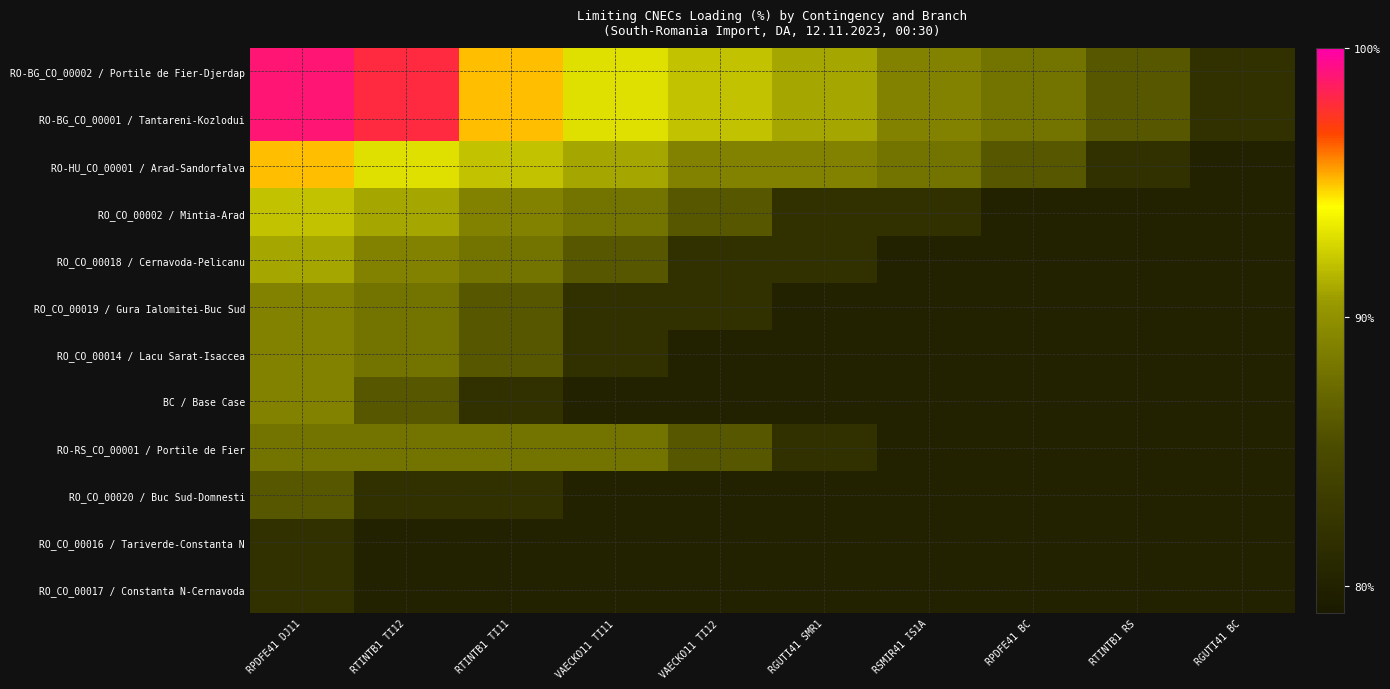

Reading left to right, list all the values displayed in this chart.

RO-BG_CO_00002 / Portile de Fier-Djerdap: RPDFE41 DJ11=99	RTINTB1 TI12=98	RTINTB1 TI11=95	VAECKO11 TI11=93	VAECKO11 TI12=92	RGUTI41 SMR1=91	RSMIR41 IS1A=89	RPDFE41 BC=88	RTINTB1 RS=86	RGUTI41 BC=82
RO-BG_CO_00001 / Tantareni-Kozlodui: RPDFE41 DJ11=99	RTINTB1 TI12=98	RTINTB1 TI11=95	VAECKO11 TI11=93	VAECKO11 TI12=92	RGUTI41 SMR1=91	RSMIR41 IS1A=89	RPDFE41 BC=88	RTINTB1 RS=86	RGUTI41 BC=82
RO-HU_CO_00001 / Arad-Sandorfalva: RPDFE41 DJ11=95	RTINTB1 TI12=93	RTINTB1 TI11=92	VAECKO11 TI11=91	VAECKO11 TI12=89	RGUTI41 SMR1=89	RSMIR41 IS1A=88	RPDFE41 BC=86	RTINTB1 RS=82	RGUTI41 BC=80
RO_CO_00002 / Mintia-Arad: RPDFE41 DJ11=92	RTINTB1 TI12=91	RTINTB1 TI11=89	VAECKO11 TI11=88	VAECKO11 TI12=86	RGUTI41 SMR1=82	RSMIR41 IS1A=82	RPDFE41 BC=80	RTINTB1 RS=80	RGUTI41 BC=80
RO_CO_00018 / Cernavoda-Pelicanu: RPDFE41 DJ11=91	RTINTB1 TI12=89	RTINTB1 TI11=88	VAECKO11 TI11=86	VAECKO11 TI12=82	RGUTI41 SMR1=82	RSMIR41 IS1A=80	RPDFE41 BC=80	RTINTB1 RS=80	RGUTI41 BC=80
RO_CO_00019 / Gura Ialomitei-Buc Sud: RPDFE41 DJ11=89	RTINTB1 TI12=88	RTINTB1 TI11=86	VAECKO11 TI11=82	VAECKO11 TI12=82	RGUTI41 SMR1=80	RSMIR41 IS1A=80	RPDFE41 BC=80	RTINTB1 RS=80	RGUTI41 BC=80
RO_CO_00014 / Lacu Sarat-Isaccea: RPDFE41 DJ11=89	RTINTB1 TI12=88	RTINTB1 TI11=86	VAECKO11 TI11=82	VAECKO11 TI12=80	RGUTI41 SMR1=80	RSMIR41 IS1A=80	RPDFE41 BC=80	RTINTB1 RS=80	RGUTI41 BC=80
BC / Base Case: RPDFE41 DJ11=89	RTINTB1 TI12=86	RTINTB1 TI11=82	VAECKO11 TI11=80	VAECKO11 TI12=80	RGUTI41 SMR1=80	RSMIR41 IS1A=80	RPDFE41 BC=80	RTINTB1 RS=80	RGUTI41 BC=80
RO-RS_CO_00001 / Portile de Fier: RPDFE41 DJ11=88	RTINTB1 TI12=88	RTINTB1 TI11=88	VAECKO11 TI11=88	VAECKO11 TI12=86	RGUTI41 SMR1=82	RSMIR41 IS1A=80	RPDFE41 BC=80	RTINTB1 RS=80	RGUTI41 BC=80
RO_CO_00020 / Buc Sud-Domnesti: RPDFE41 DJ11=86	RTINTB1 TI12=82	RTINTB1 TI11=82	VAECKO11 TI11=80	VAECKO11 TI12=80	RGUTI41 SMR1=80	RSMIR41 IS1A=80	RPDFE41 BC=80	RTINTB1 RS=80	RGUTI41 BC=80
RO_CO_00016 / Tariverde-Constanta N: RPDFE41 DJ11=82	RTINTB1 TI12=80	RTINTB1 TI11=80	VAECKO11 TI11=80	VAECKO11 TI12=80	RGUTI41 SMR1=80	RSMIR41 IS1A=80	RPDFE41 BC=80	RTINTB1 RS=80	RGUTI41 BC=80
RO_CO_00017 / Constanta N-Cernavoda: RPDFE41 DJ11=82	RTINTB1 TI12=80	RTINTB1 TI11=80	VAECKO11 TI11=80	VAECKO11 TI12=80	RGUTI41 SMR1=80	RSMIR41 IS1A=80	RPDFE41 BC=80	RTINTB1 RS=80	RGUTI41 BC=80